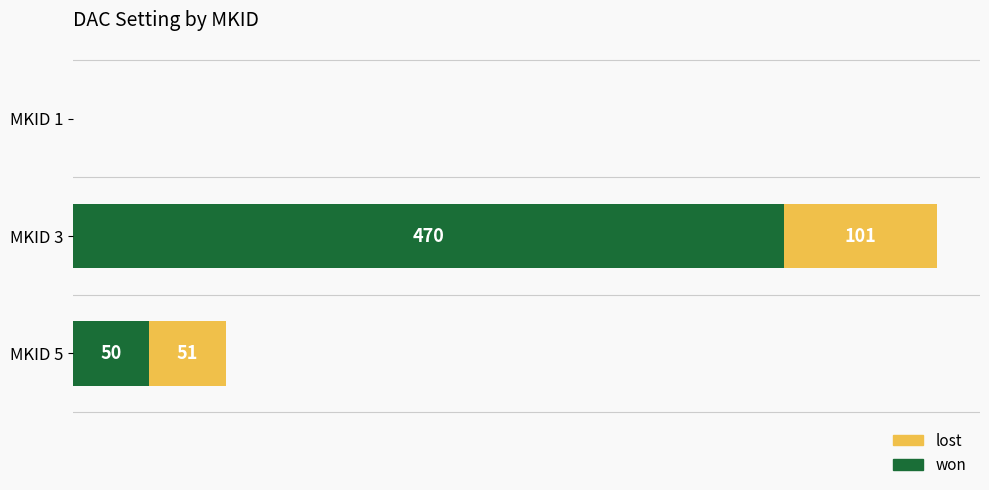

At which category is the sum across all series the highest?

MKID 3